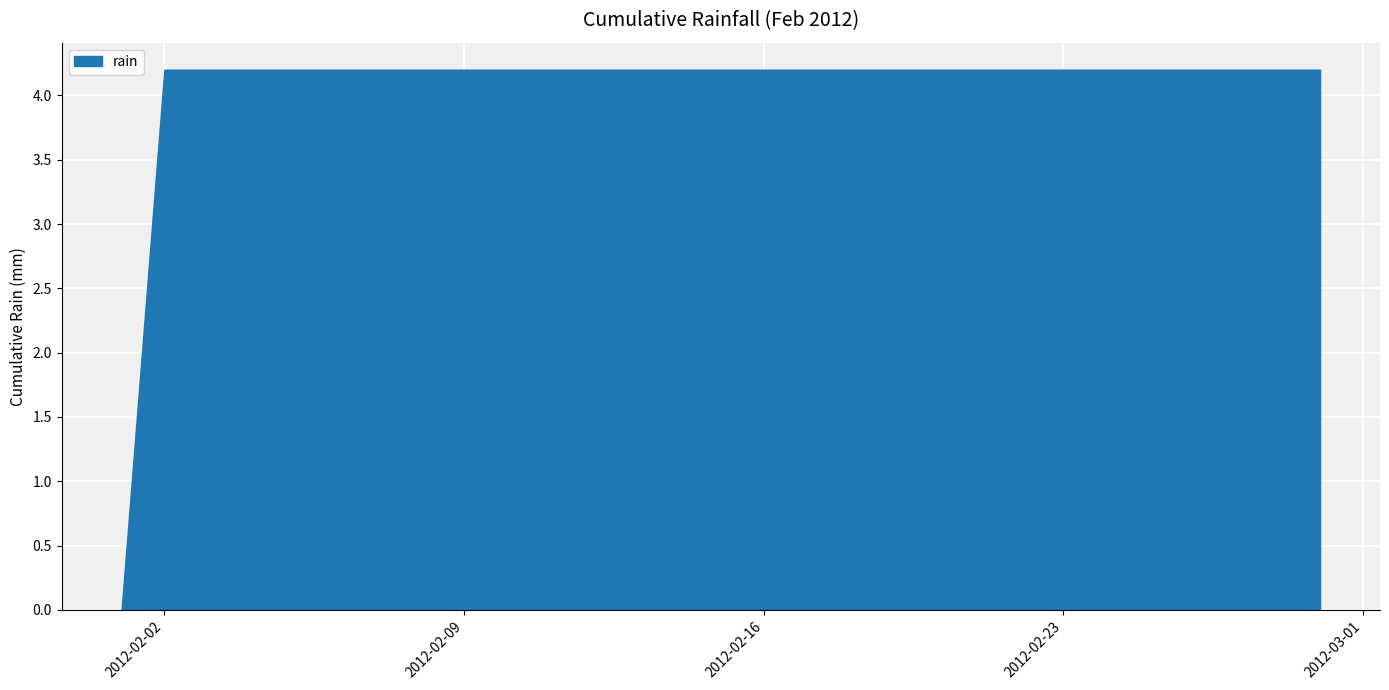

What is the maximum value shown in the chart?

4.2